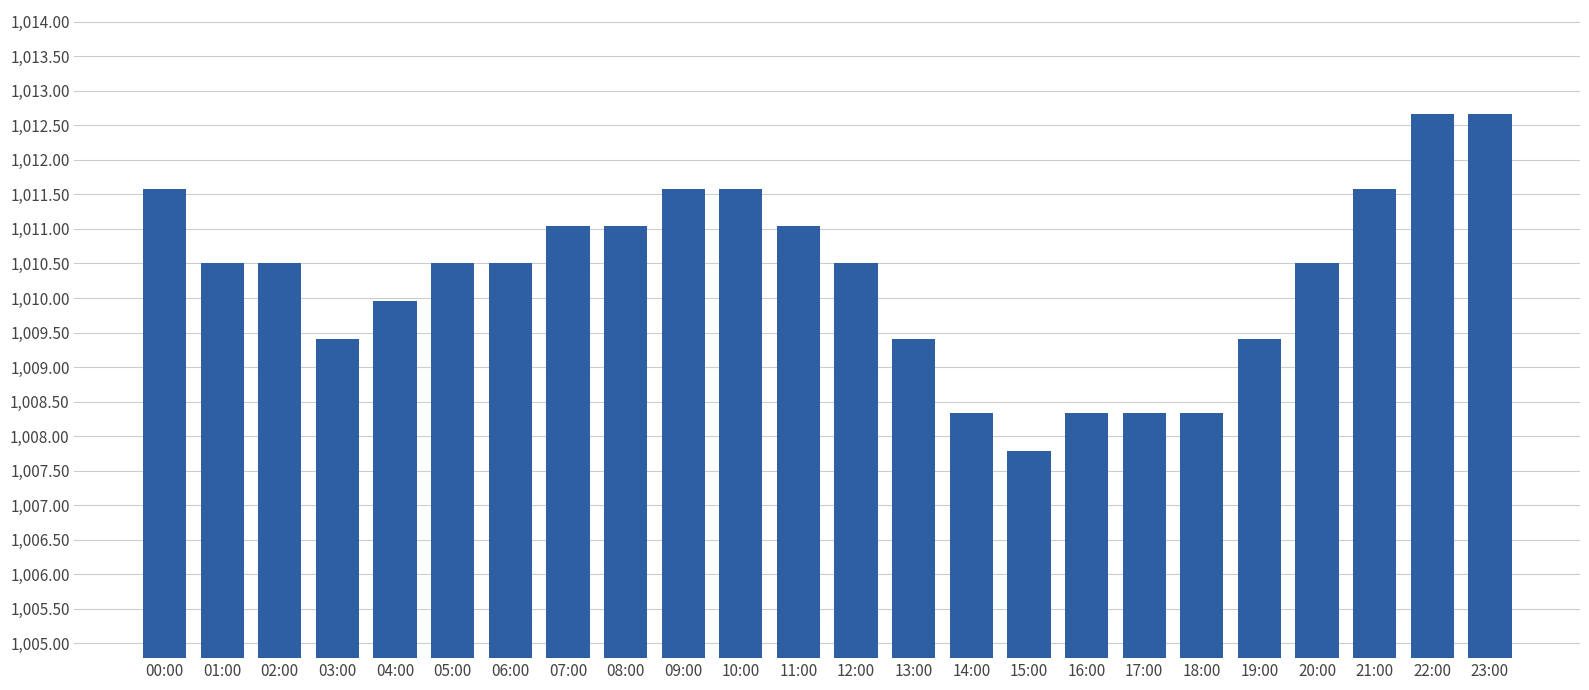

What is the label of the 3rd bar from the right?

21:00